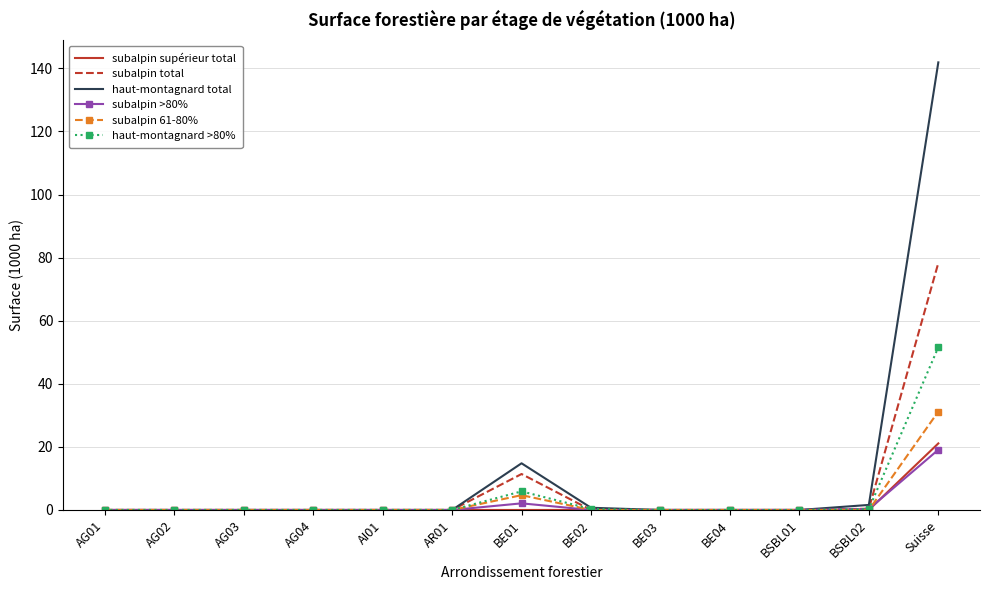

At which category is the sum across all series the highest?

Suisse